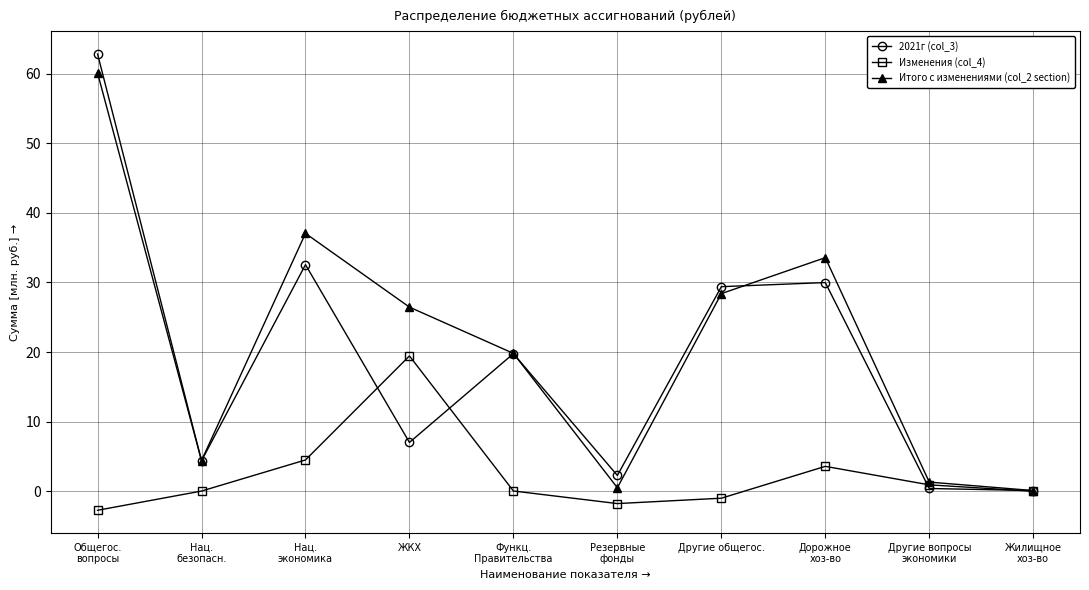

Which series has the largest range (max minus min)?

2021г (col_3)